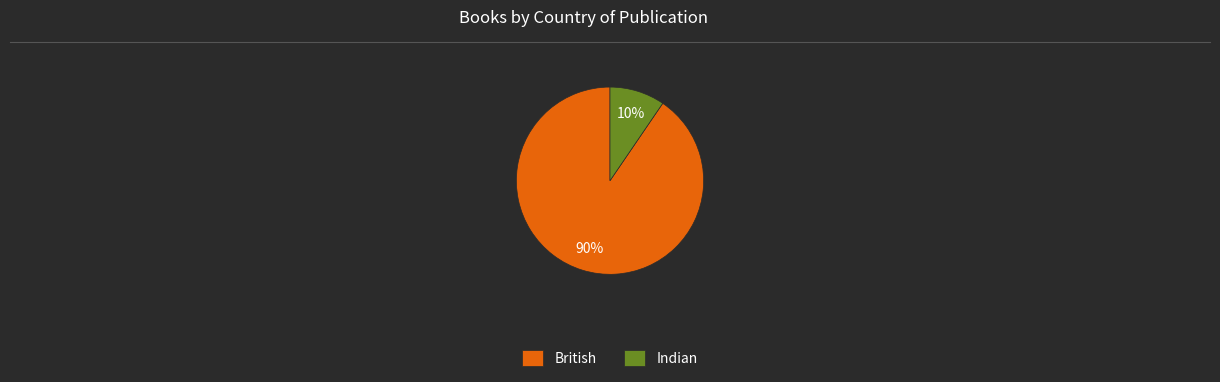

Rank the categories by value from lowest to highest.

Indian, British